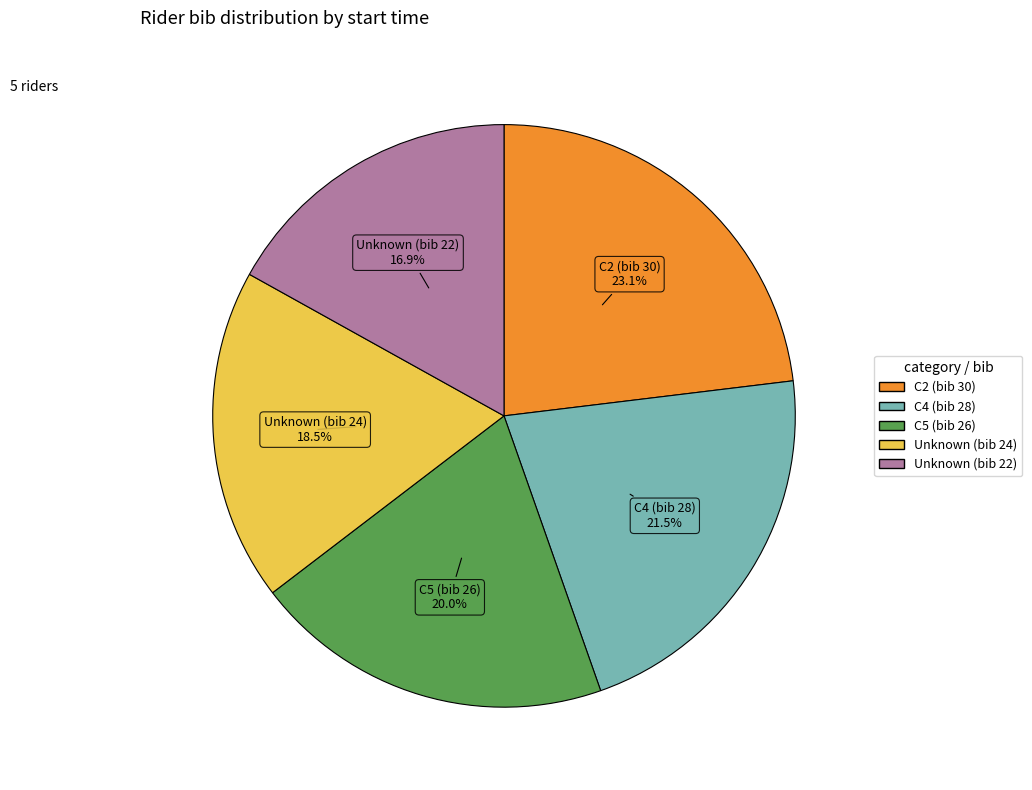

What percentage is the C5 (bib 26) slice, to the nearest percent?

20%